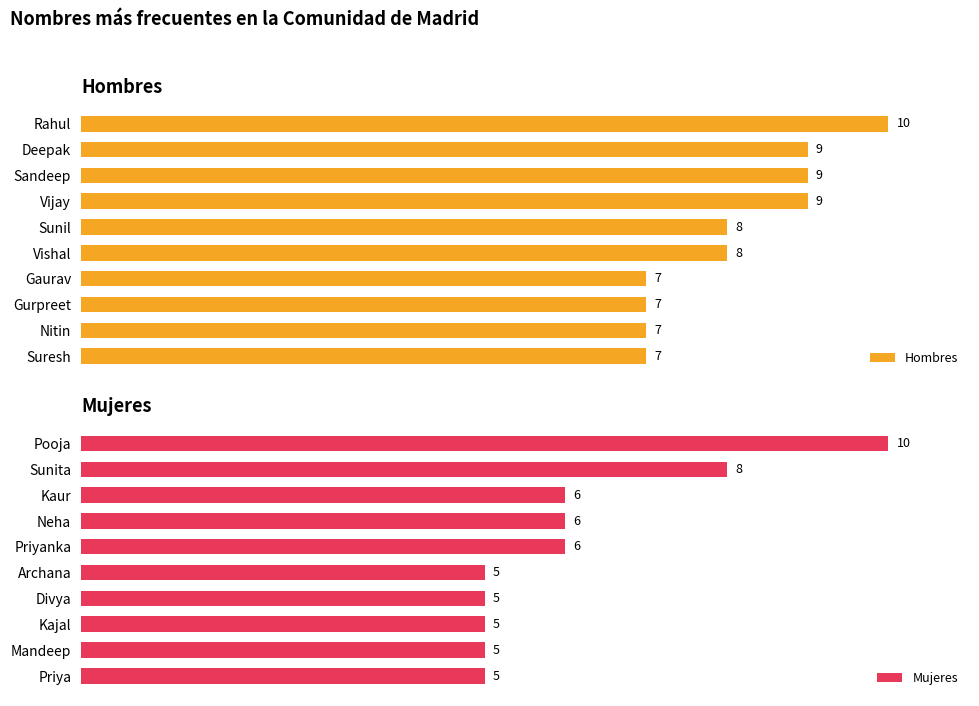

What are all the series names shown in the legend?

Hombres, Mujeres